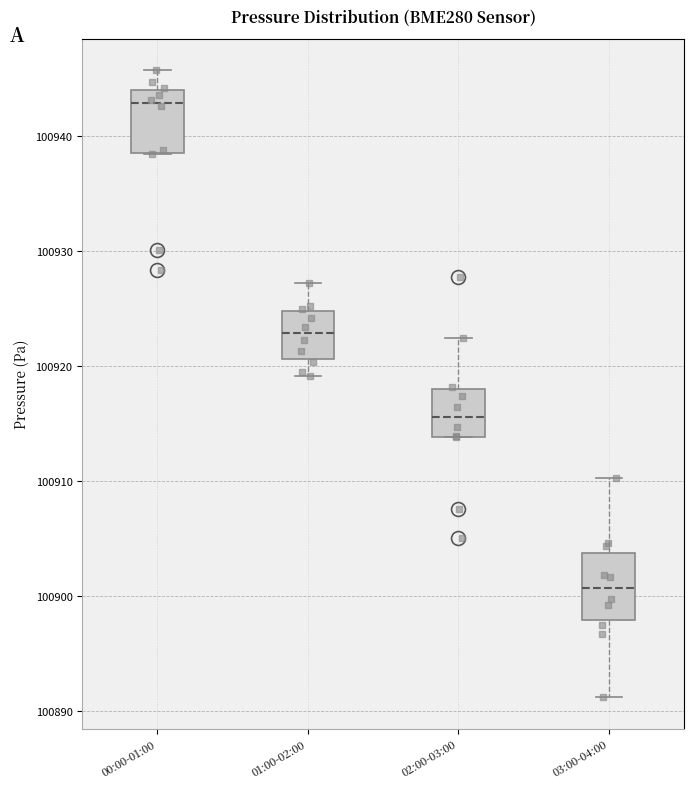

Where does the median line of the box for 02:00-03:00 sit on the y-axis? The values are not printed on the chart, so give them approximately, as read against the axis.

100916